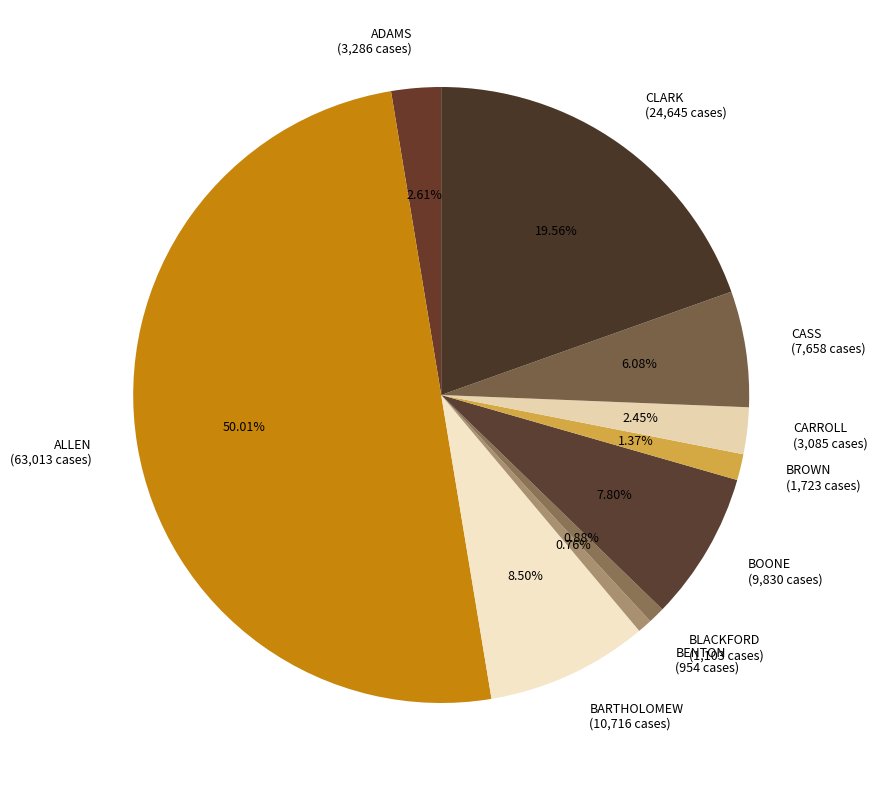

Count the number of slices in the pie.

10